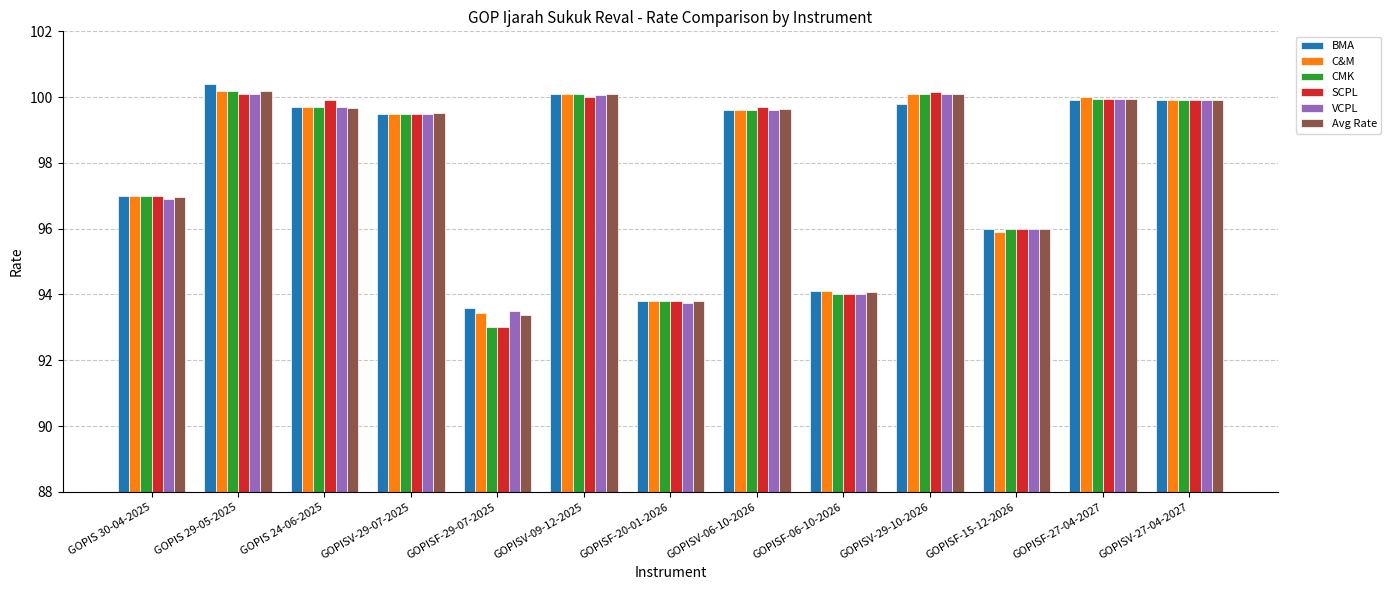

Where does the SCPL series first go above 99?

GOPIS 29-05-2025